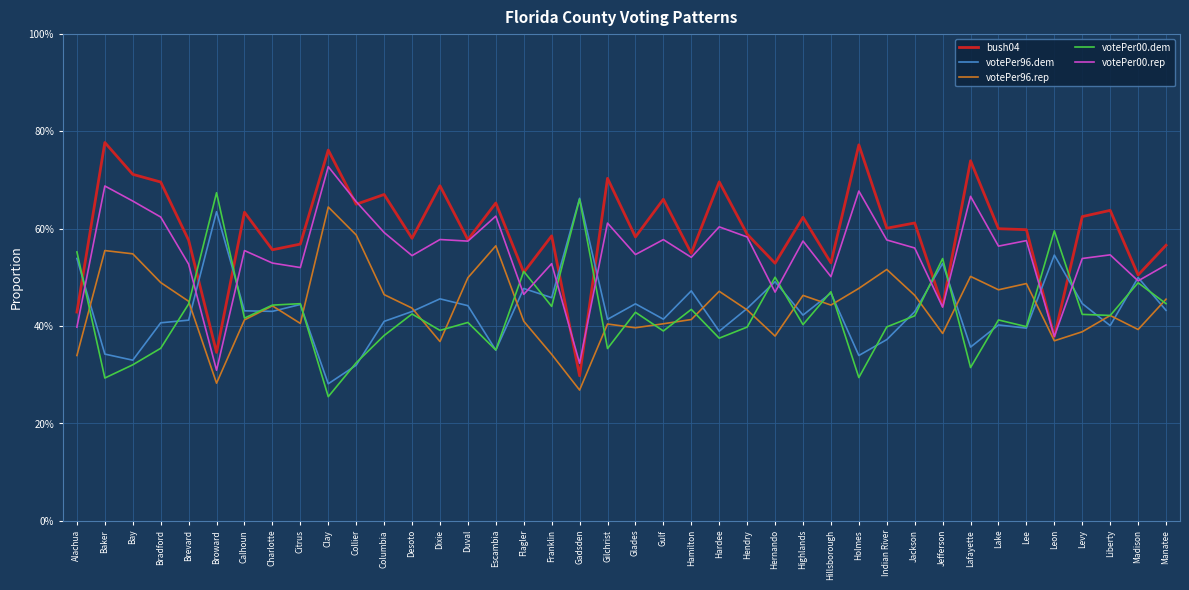

At which label is bush04 closest to 0?

Gadsden